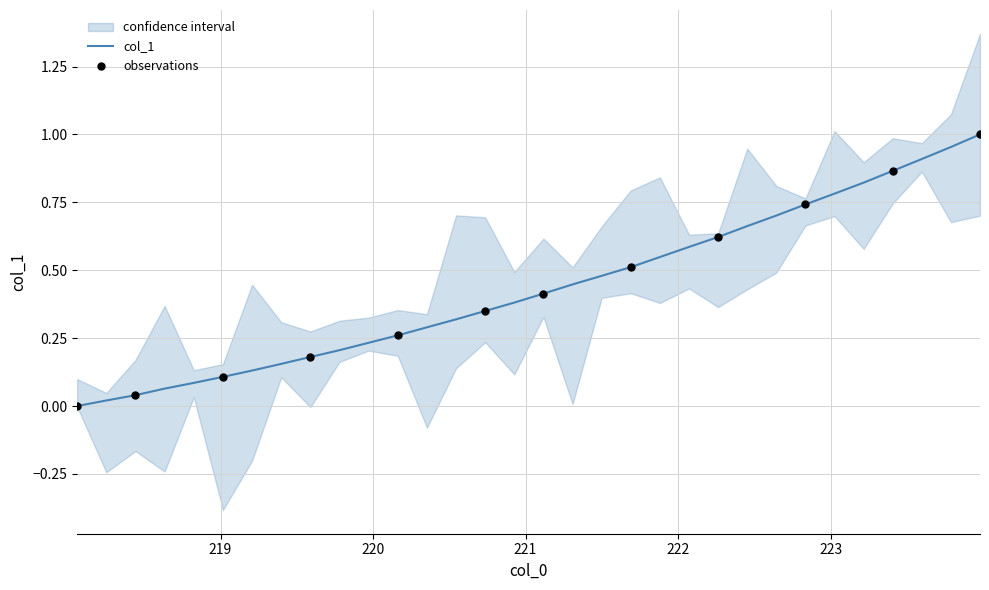

What is the change in value from 220.1623 to 223.5987?

+0.6